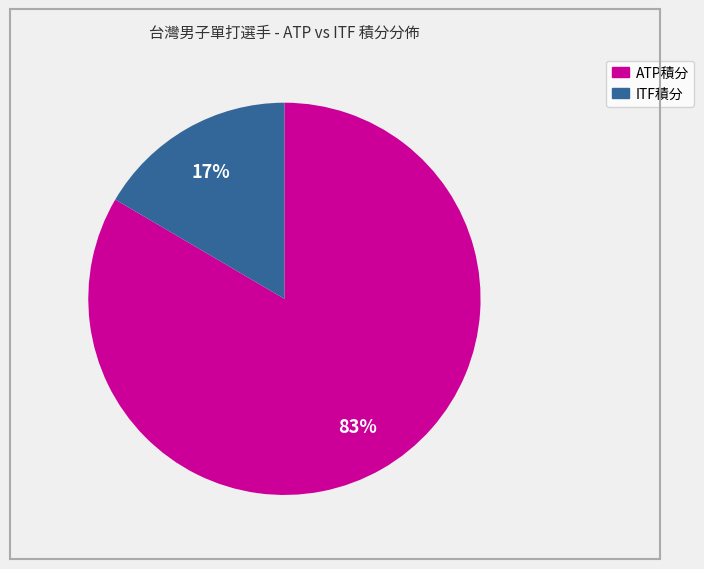

Is there any slice that represents more than half of the pie?

Yes